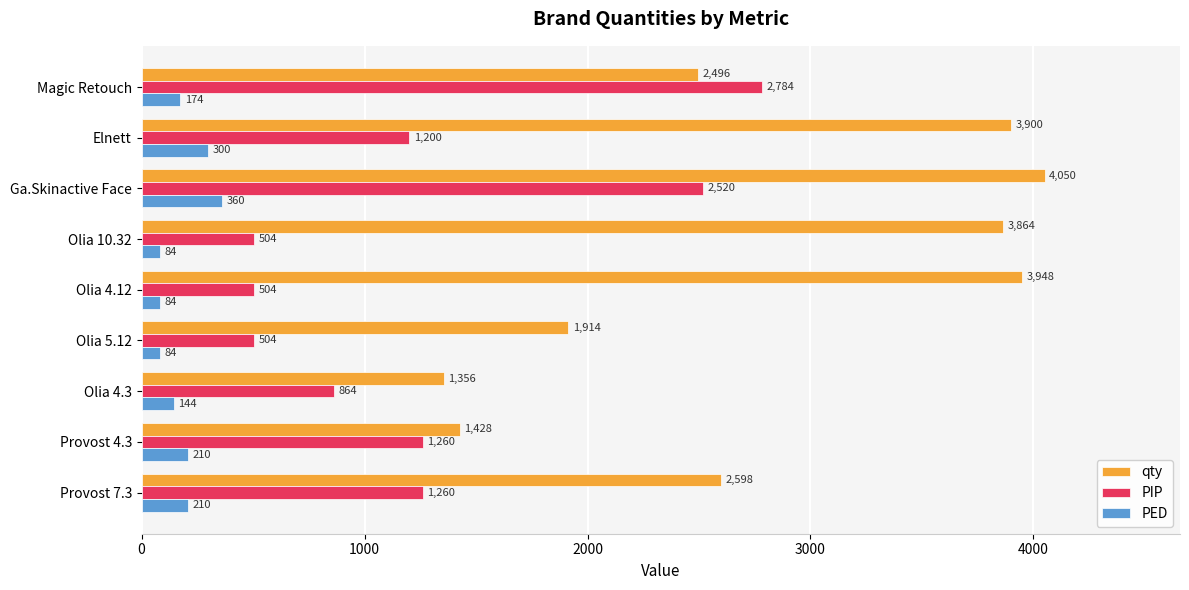

Which series changed the most between Elnett and Olia 10.32?

PIP